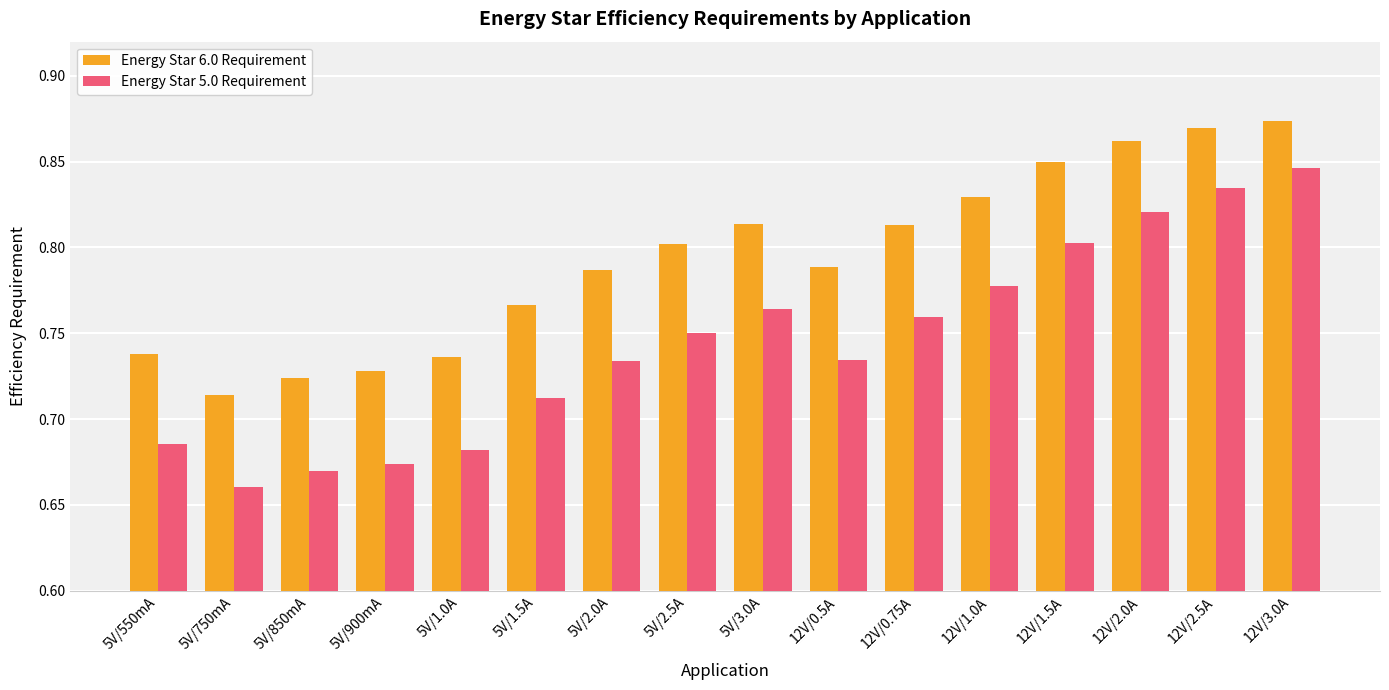

List the series in order of their peak value, highest first.

Energy Star 6.0 Requirement, Energy Star 5.0 Requirement